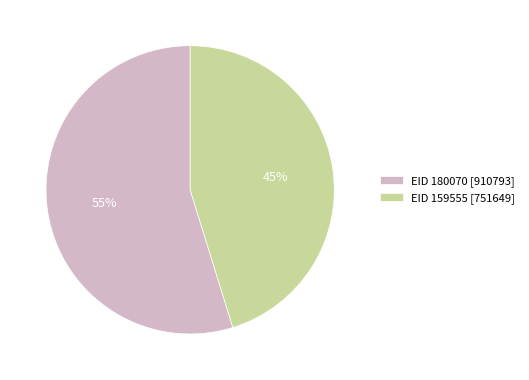

What percentage is the EID 159555 slice, to the nearest percent?

45%